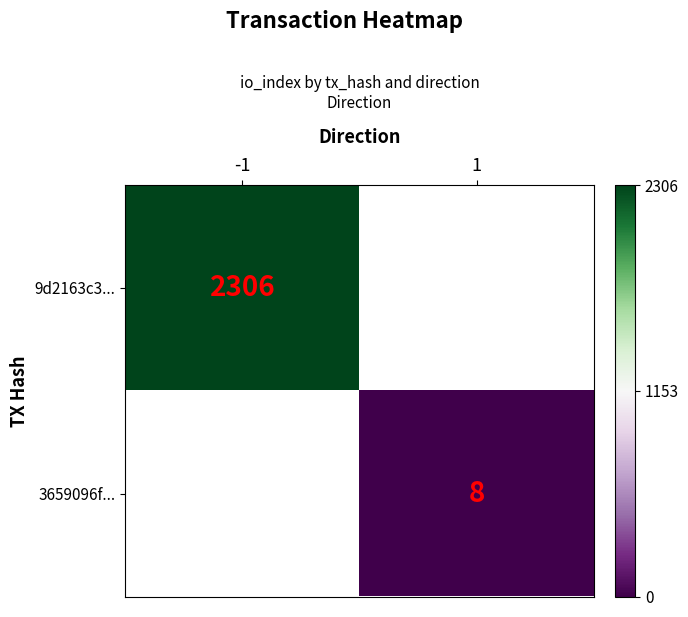

Is the value of 3659096f... at 1 greater than the value of 9d2163c3... at -1?

No